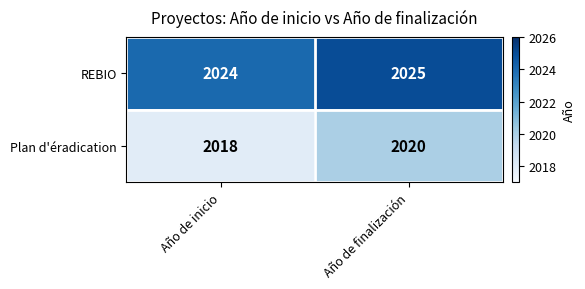

How many data points does each series have?

2